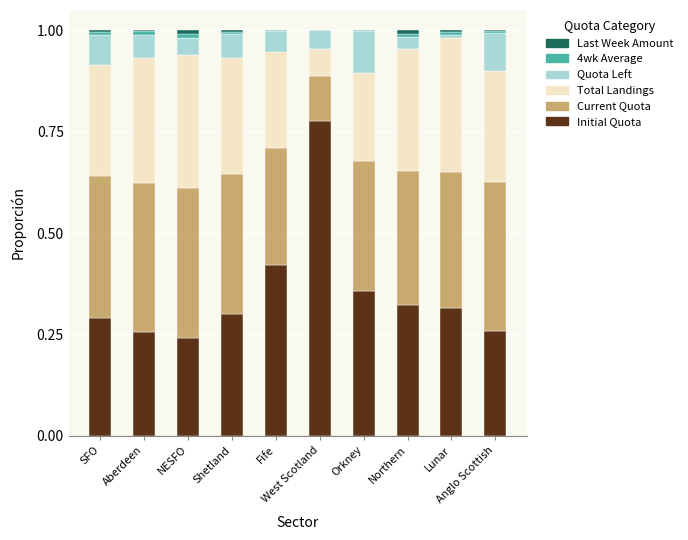

Are the bars horizontal?

No